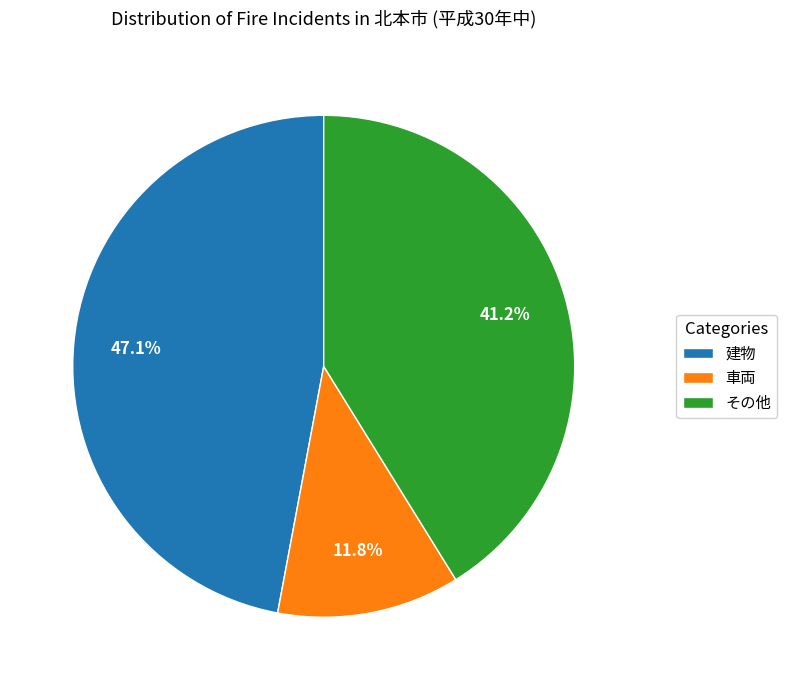

Rank the categories by value from lowest to highest.

車両, その他, 建物